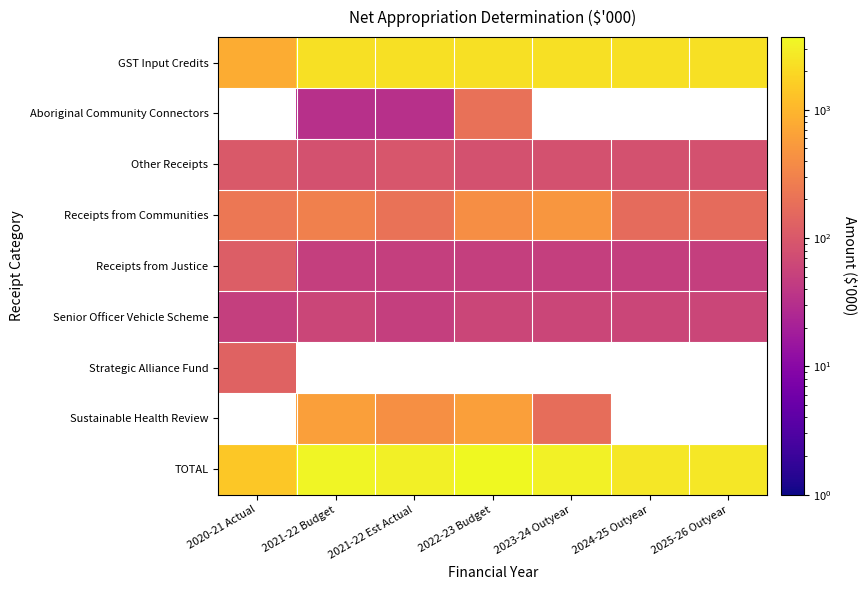

What is the difference between the maximum and minimum values in the TOTAL series?

2237.0